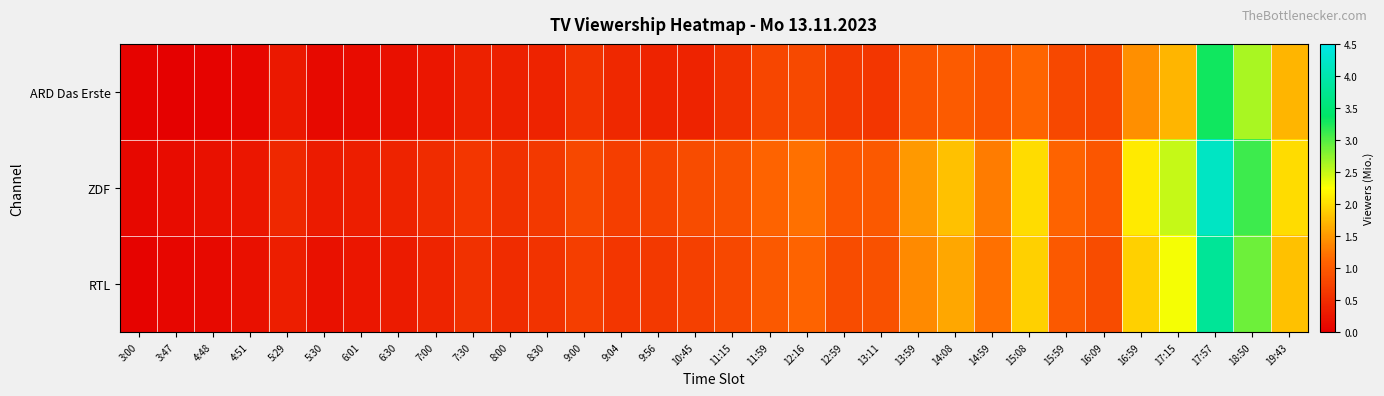

What is the total value across all series at 17:57?

11.3